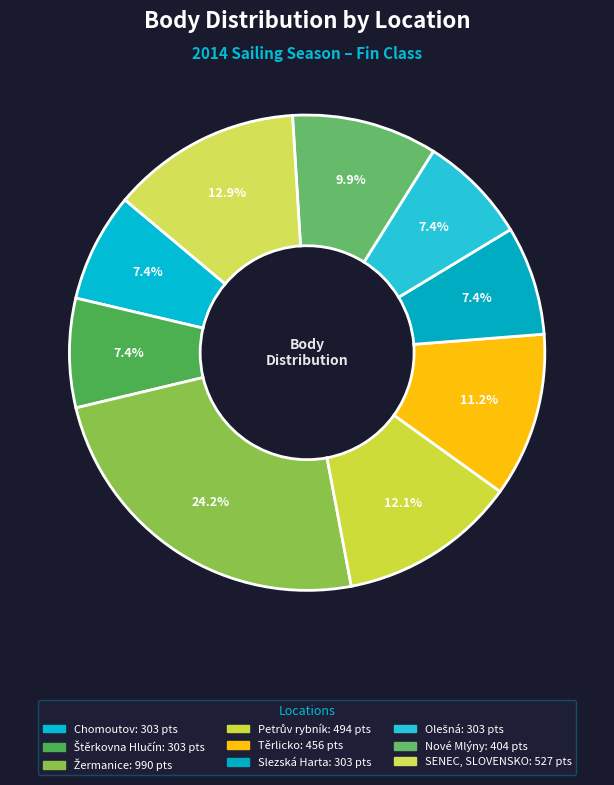

To the nearest percent, what percentage of the pie is Nové Mlýny?

10%